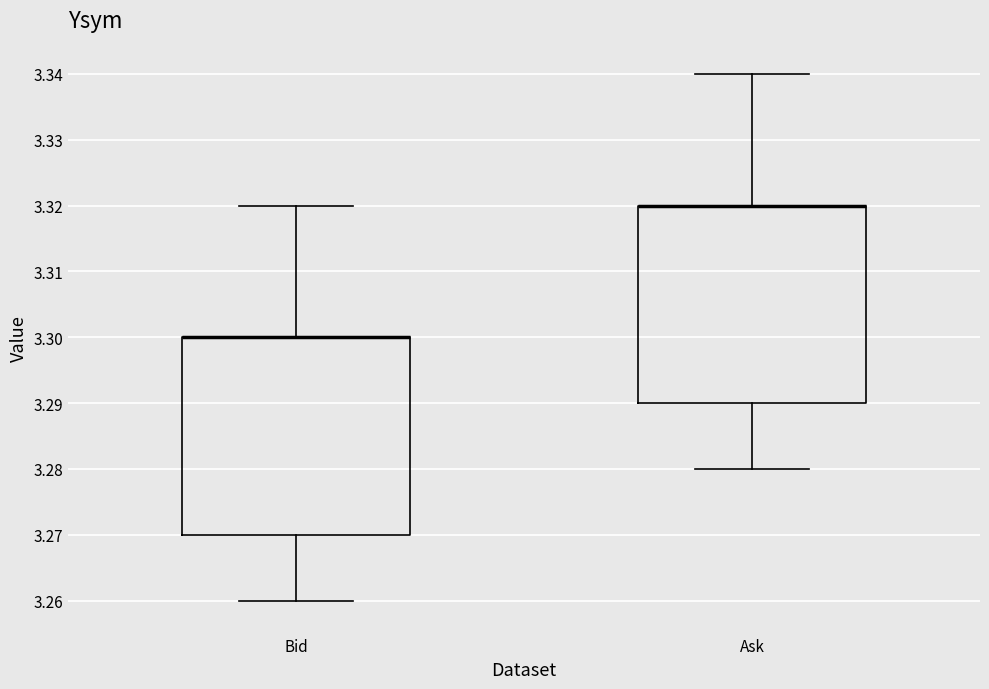

Where does the upper whisker of the box for Ask end on the y-axis? The values are not printed on the chart, so give them approximately, as read against the axis.

3.34